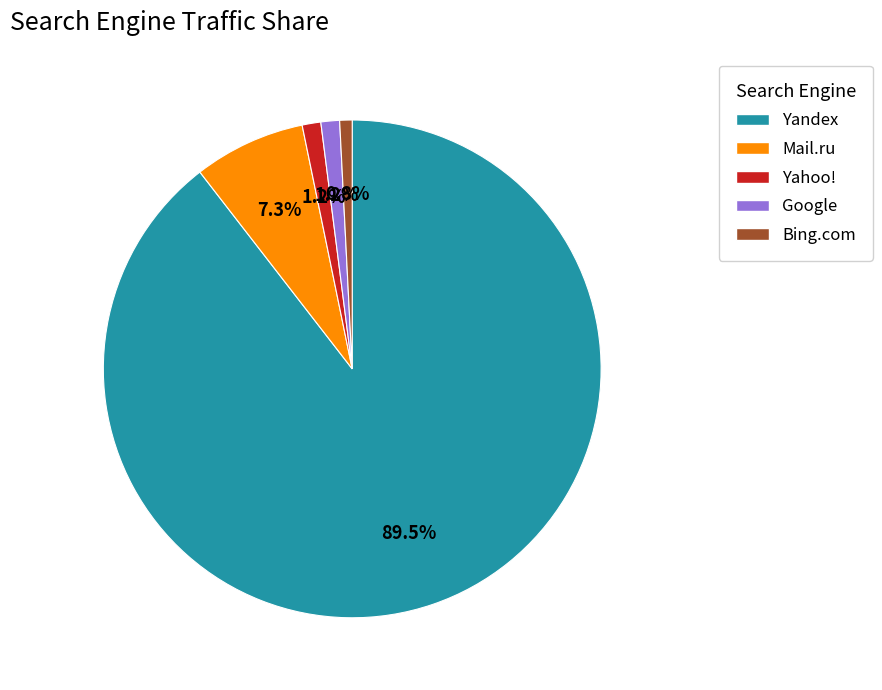

Count the number of slices in the pie.

5